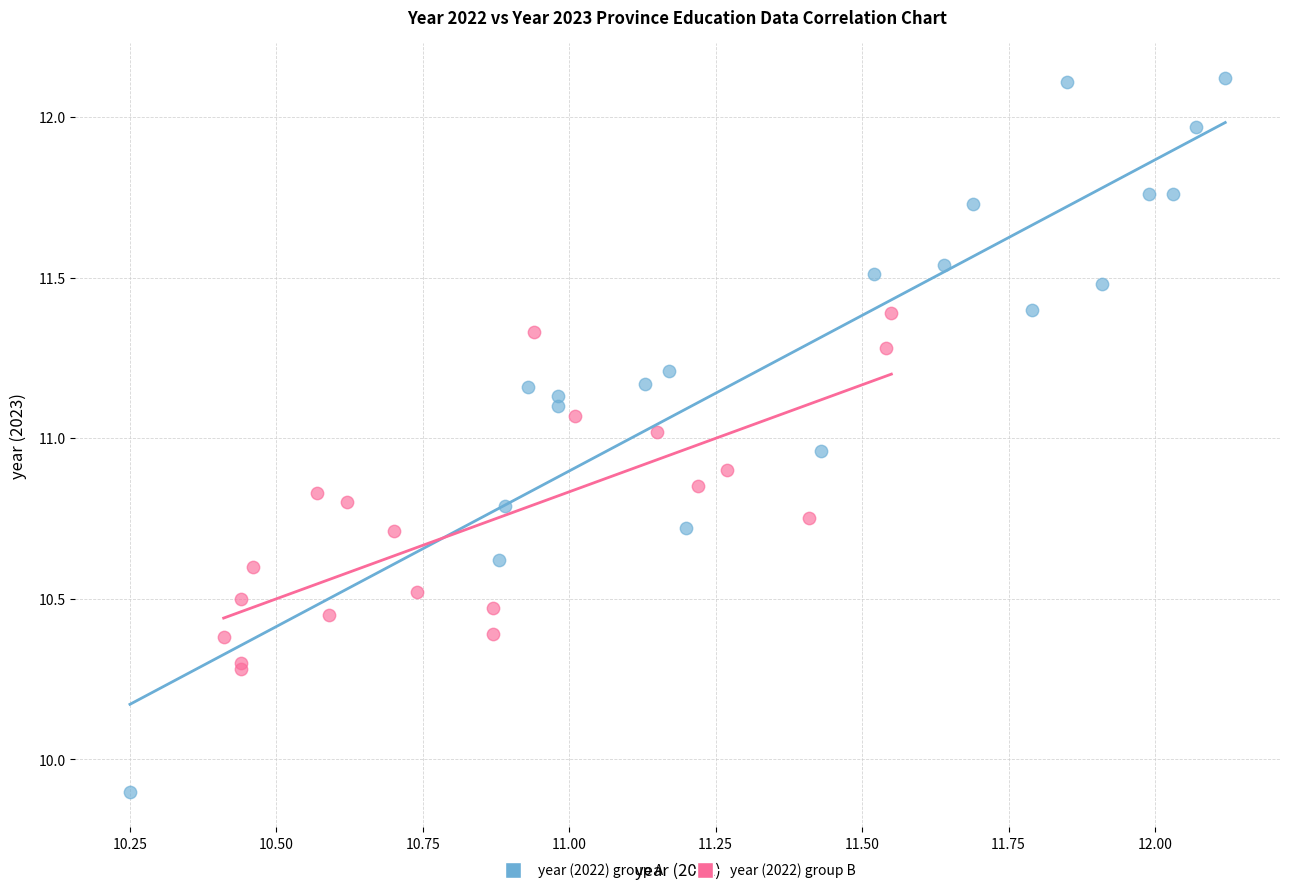

Which series reaches the maximum Y coordinate?

year (2022) group A